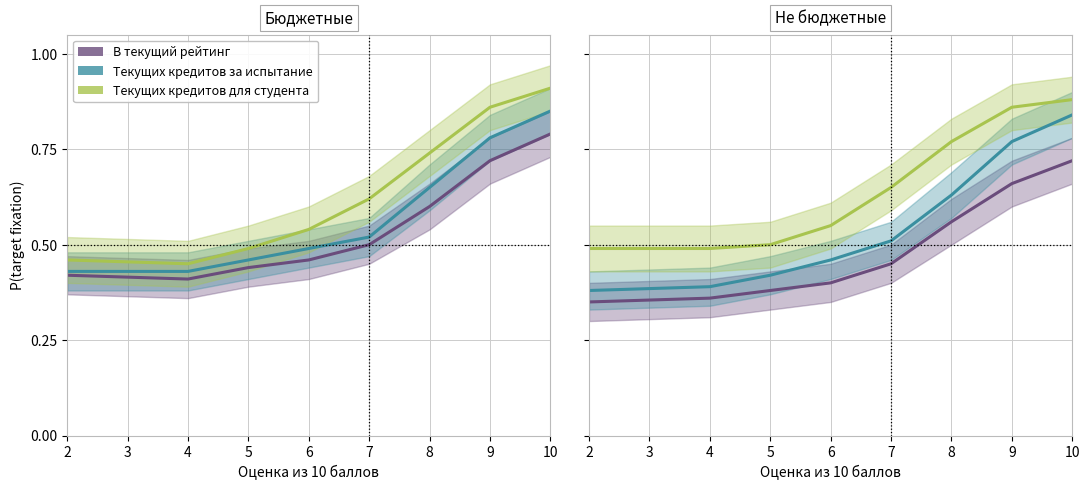

The Текущих кредитов за испытание series shows 0.2 at 2. True or false?

False